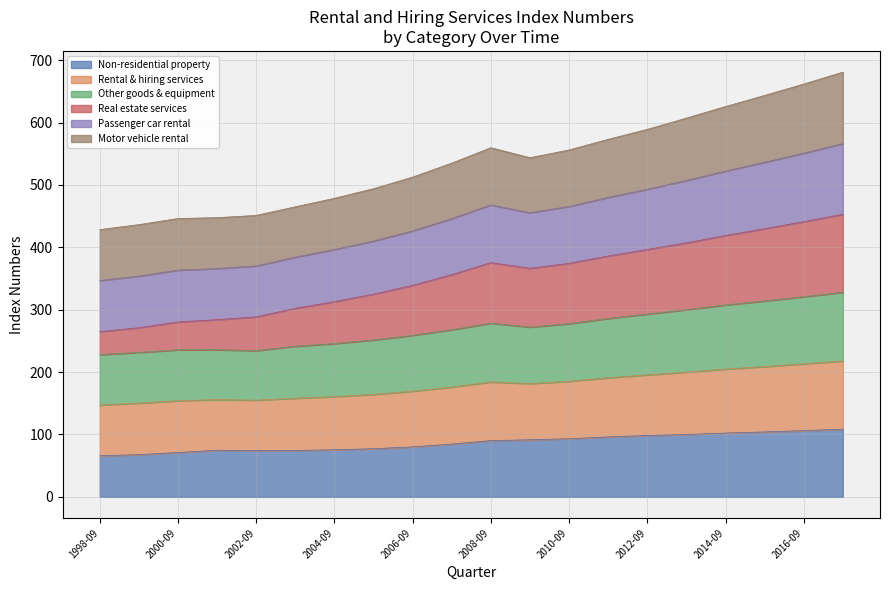

What is the sum of all Non-residential property values?

1736.0